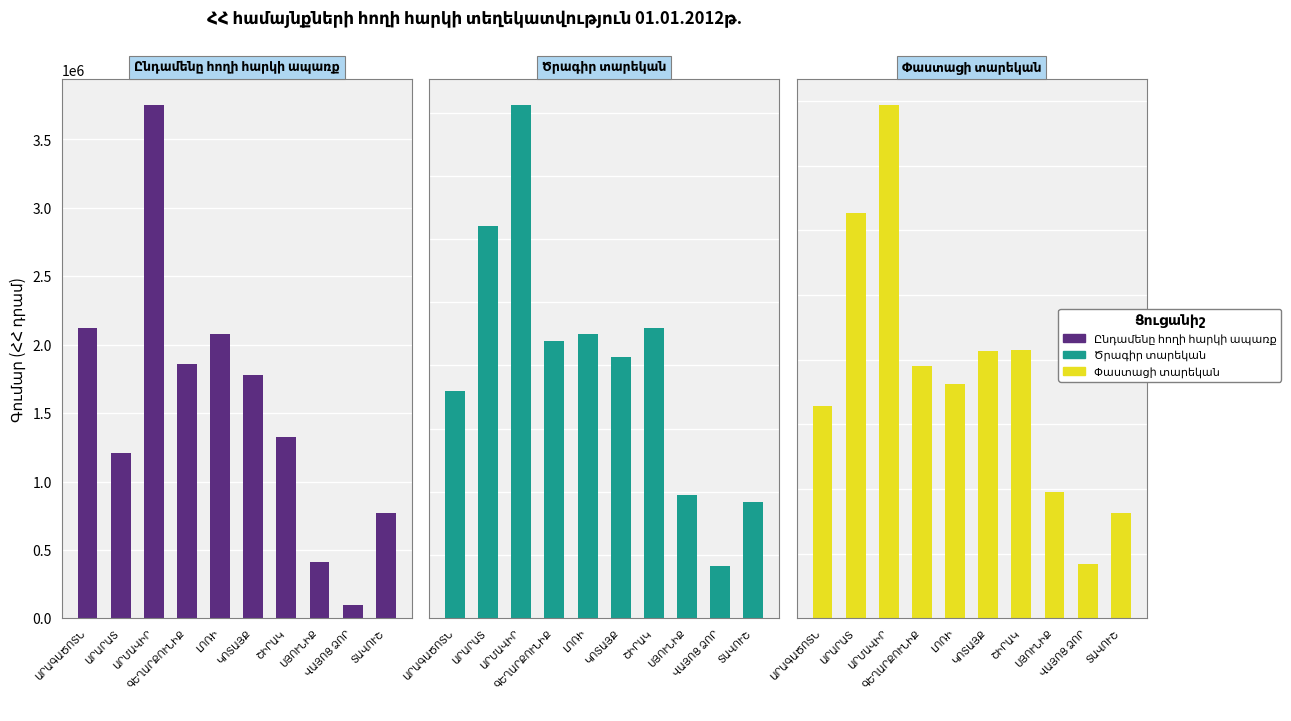

True or false: Ծրագիր տարեկան has a value of 448980.0 at ԼՈՌԻ.

True